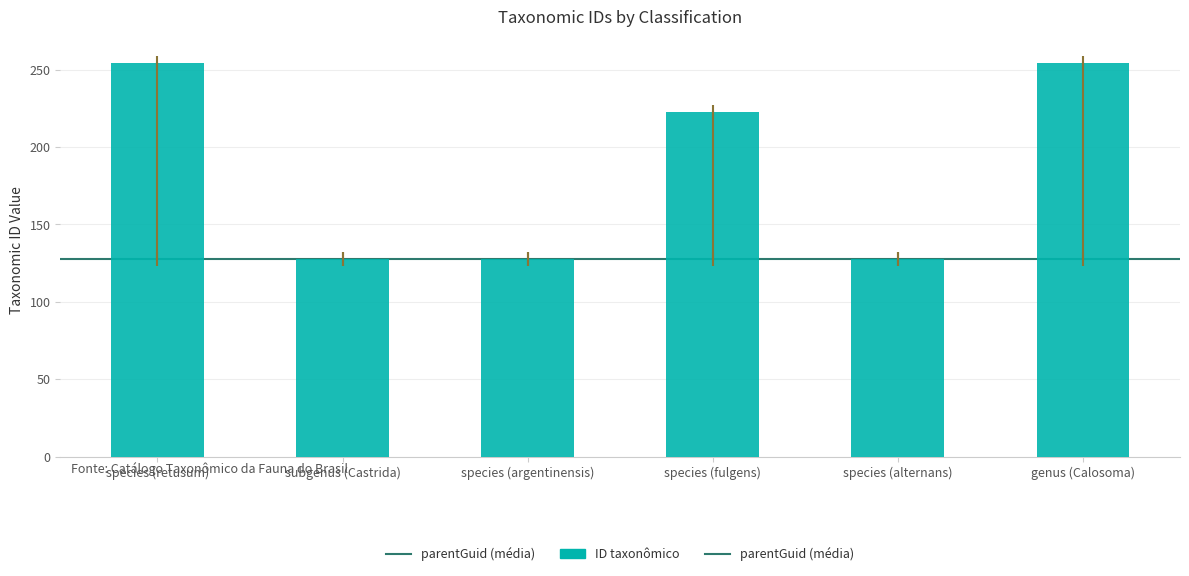

Does the chart contain any negative values?

No